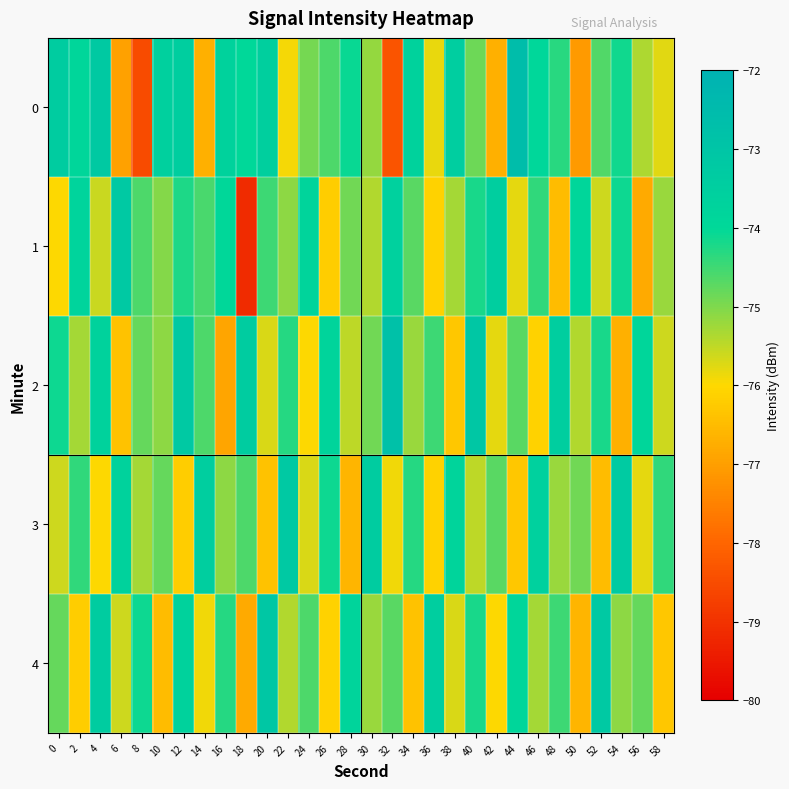

What is the greatest value displayed?

-72.6